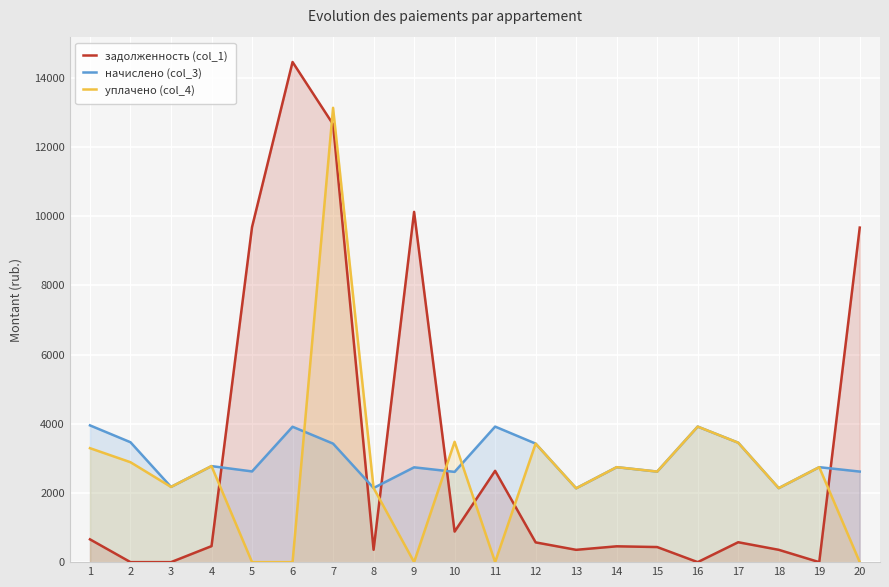

How many lines are shown in the chart?

3